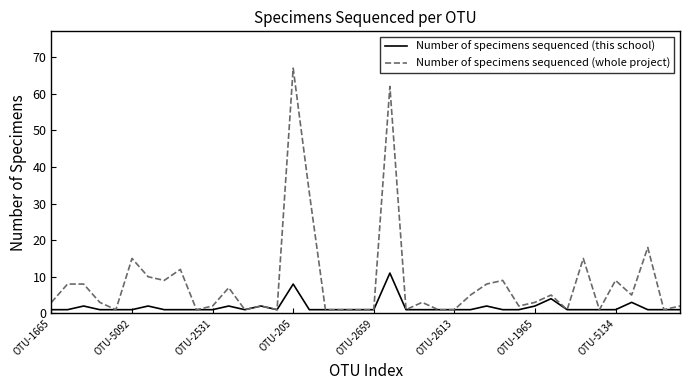

Rank the series by their average value, from highest to lowest.

Number of specimens sequenced (whole project), Number of specimens sequenced (this school)